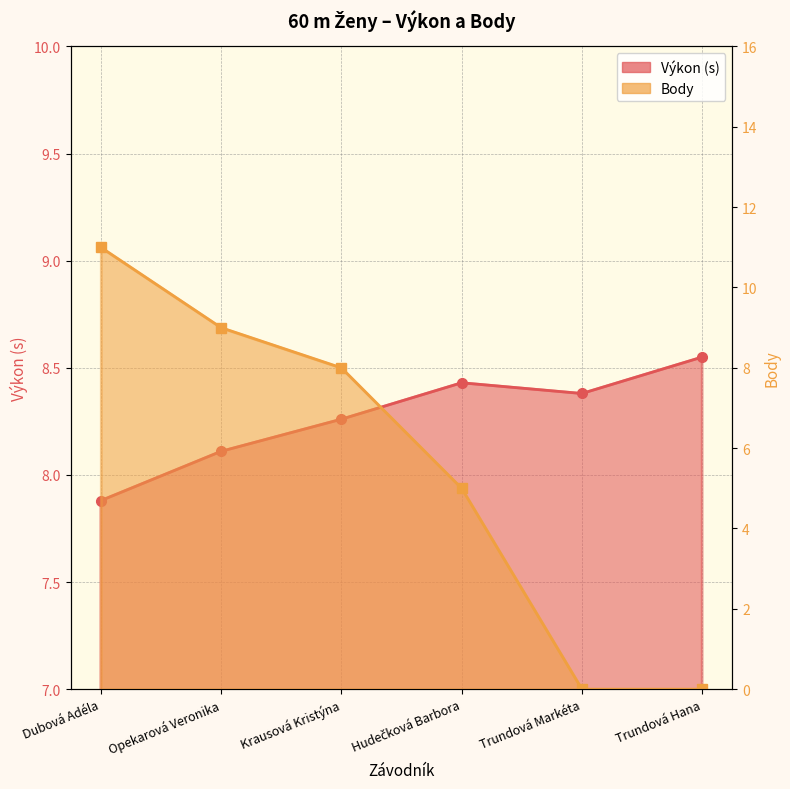

Read the Body value at Krausová Kristýna.

8.0